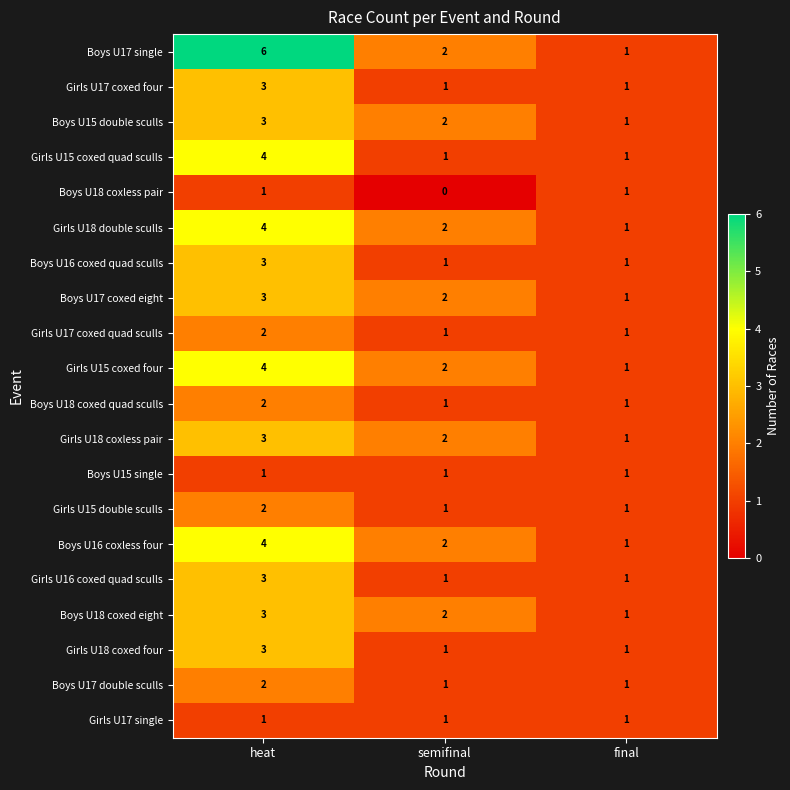

Where does the Girls U18 double sculls series first go above 2?

heat